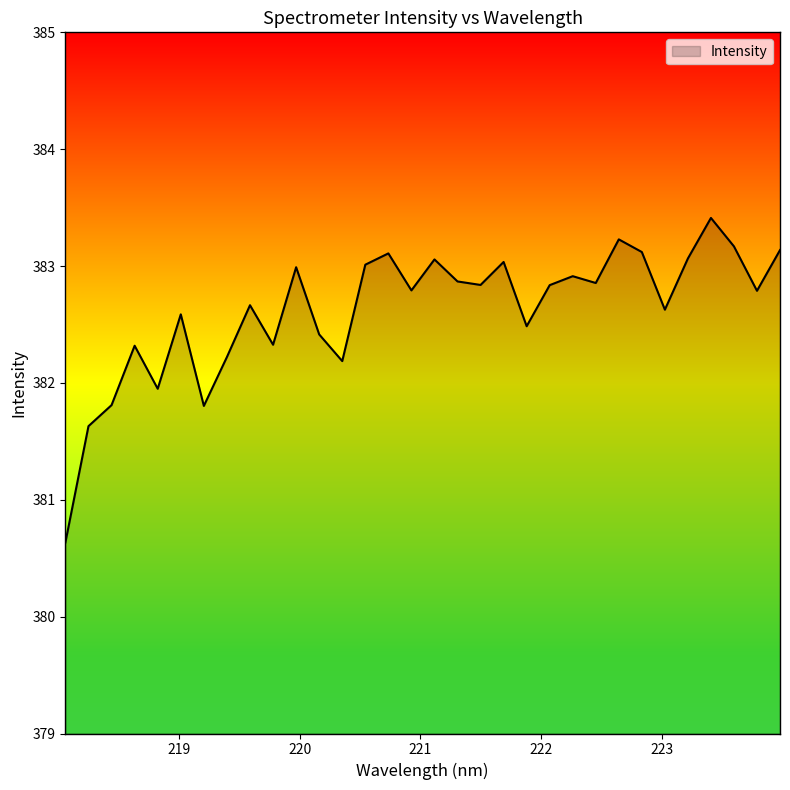

What is the difference between the maximum and minimum values?

2.8